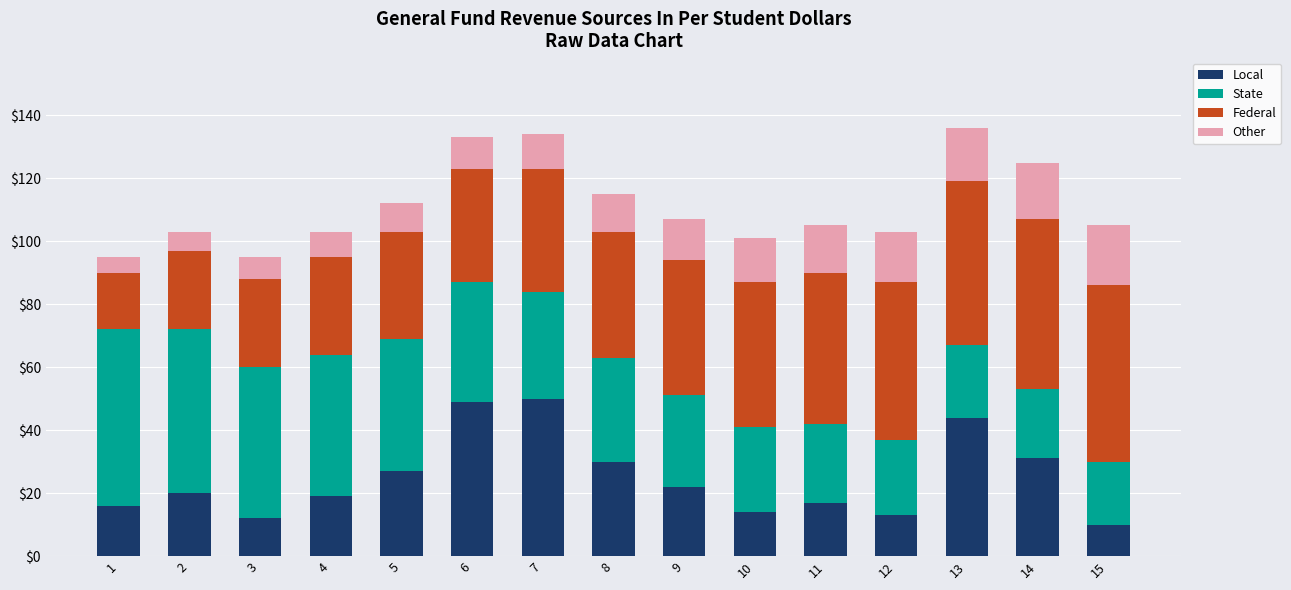

Does the chart contain any negative values?

No